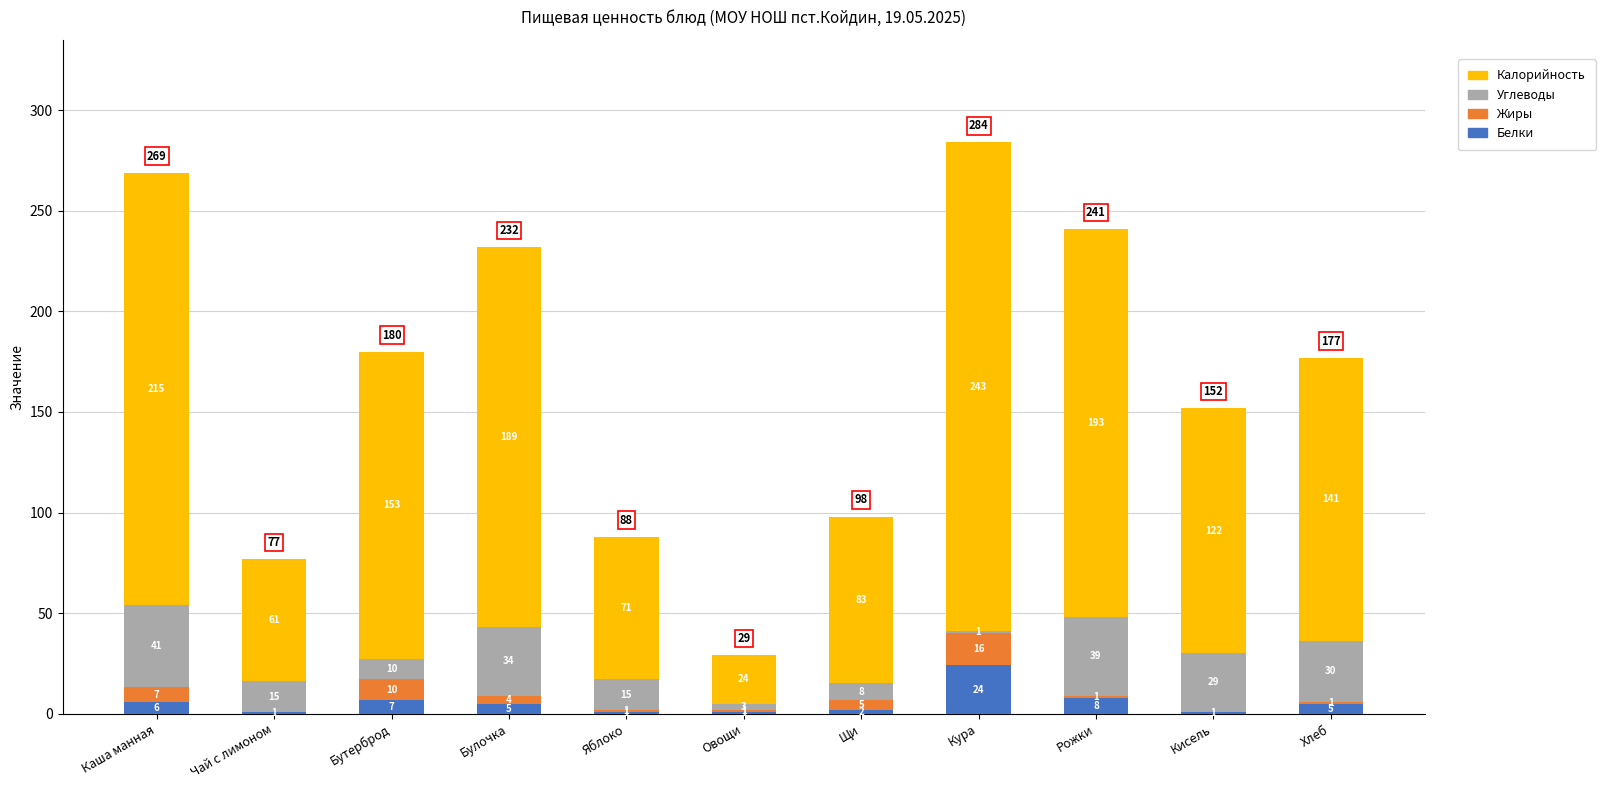

What is the maximum value for Белки?

24